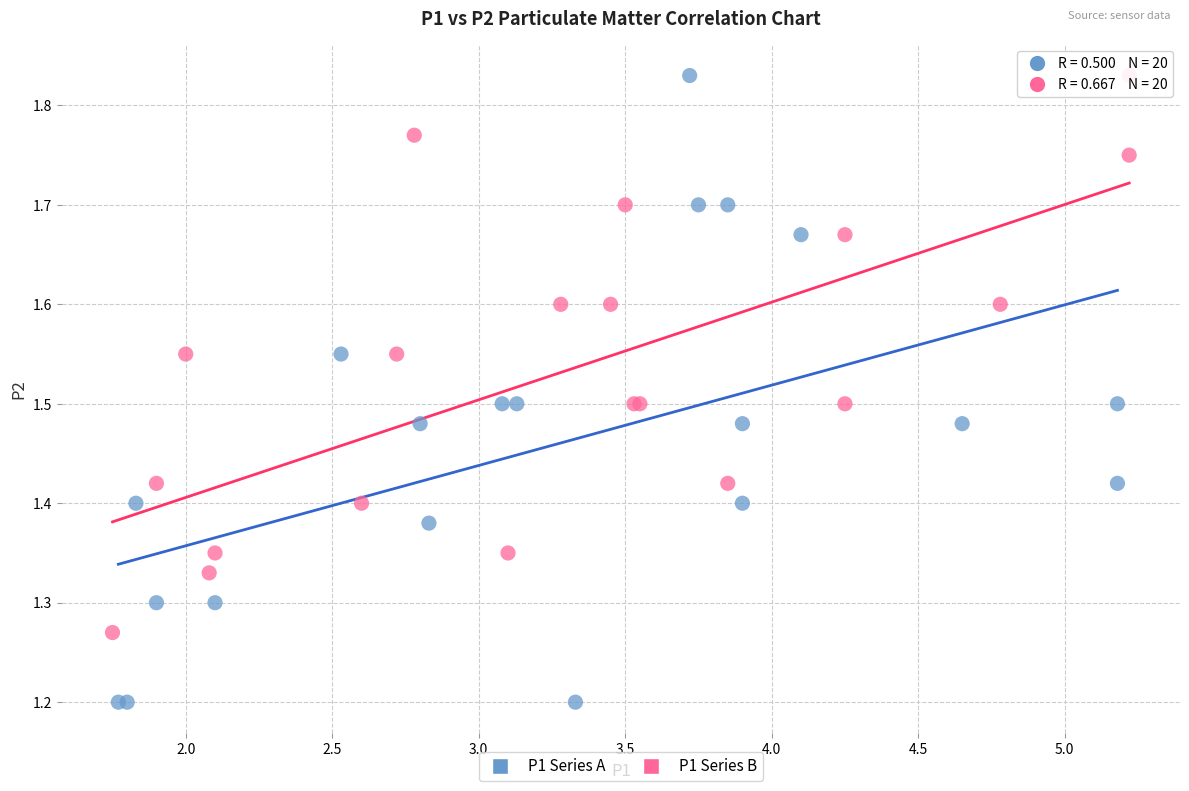

What are all the series names shown in the legend?

P1 Series A, P1 Series B